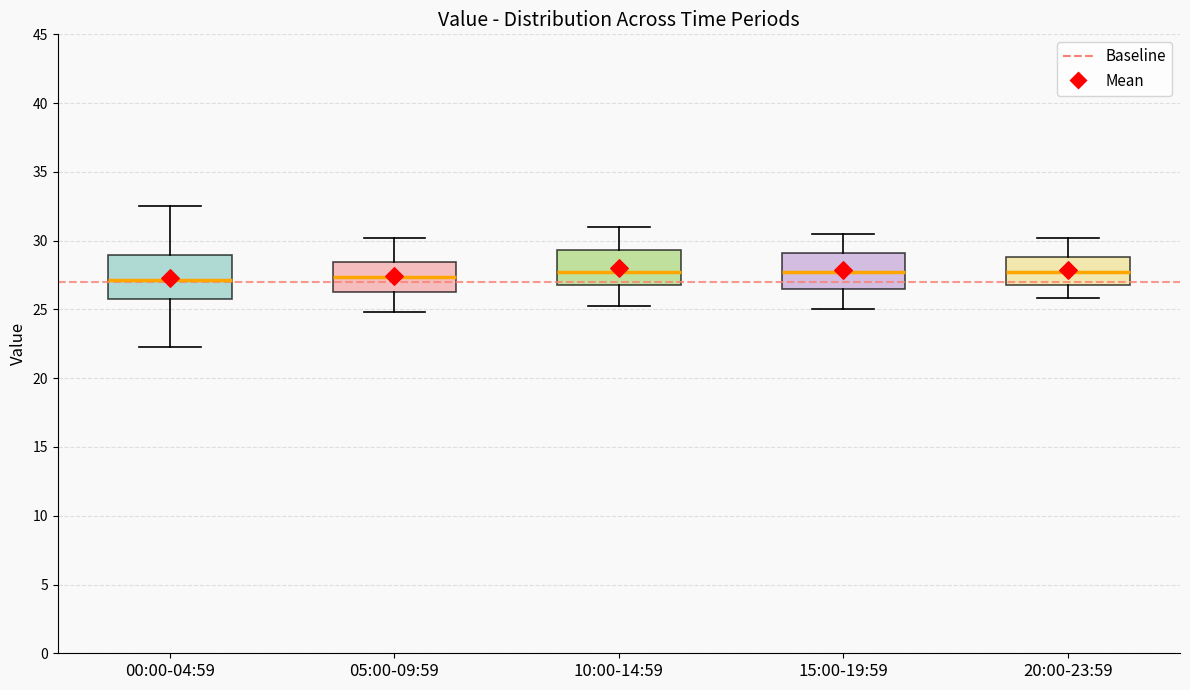

Comparing the boxes themselves (not the whiskers), which one is the tallest?

00:00-04:59